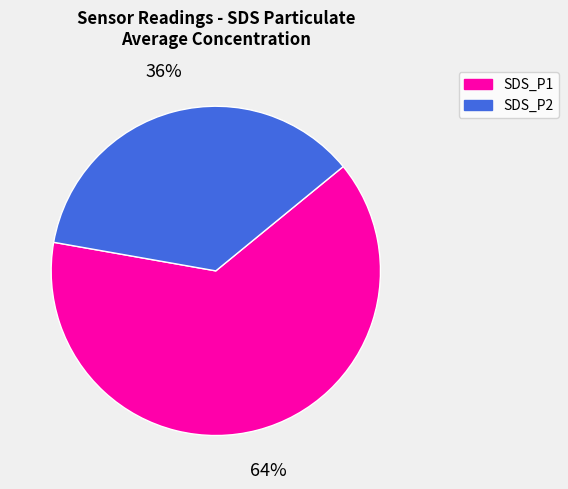

How many segments does this pie chart have?

2